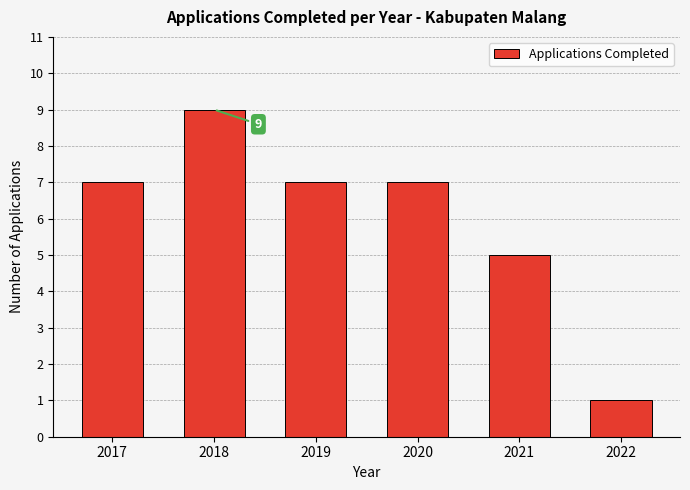

Reading left to right, extract all data points from this chart.

2017=7	2018=9	2019=7	2020=7	2021=5	2022=1